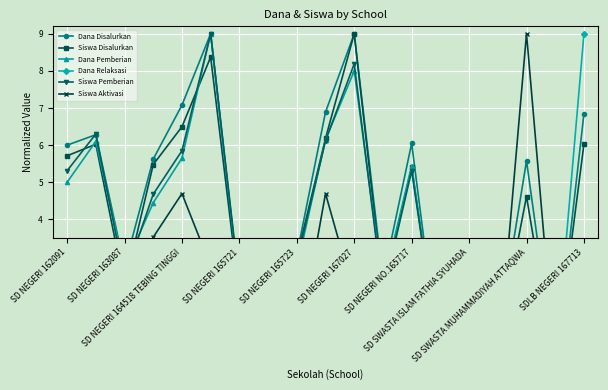

How many lines are shown in the chart?

6